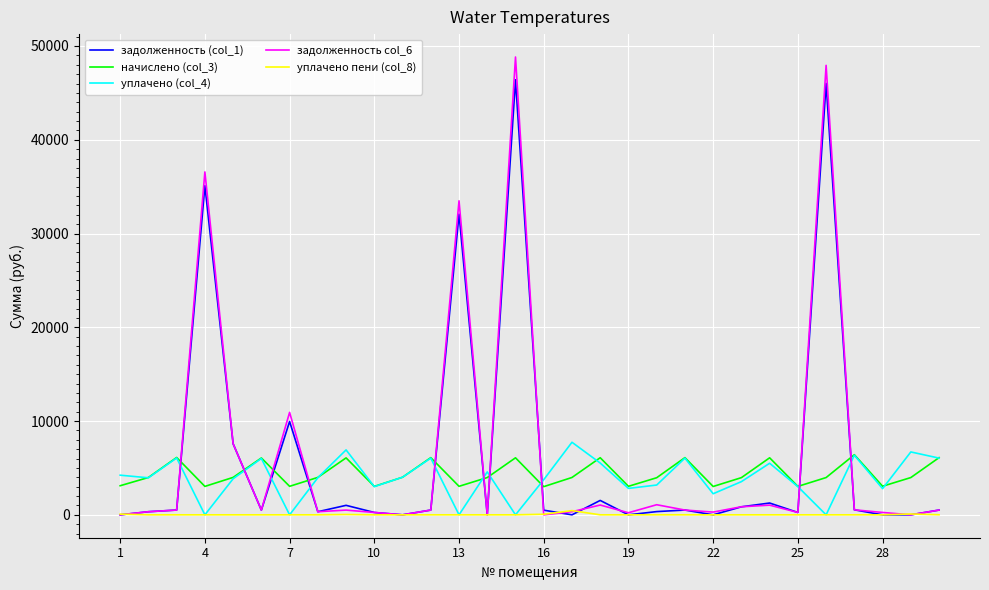

What is the difference between the second highest and second lowest values in the задолженность col_6 series?

47936.1